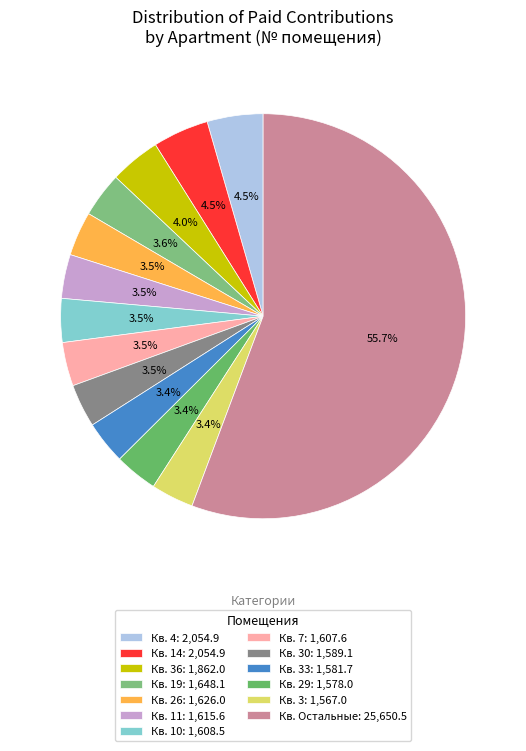

To the nearest percent, what is the average slice percentage?

8%